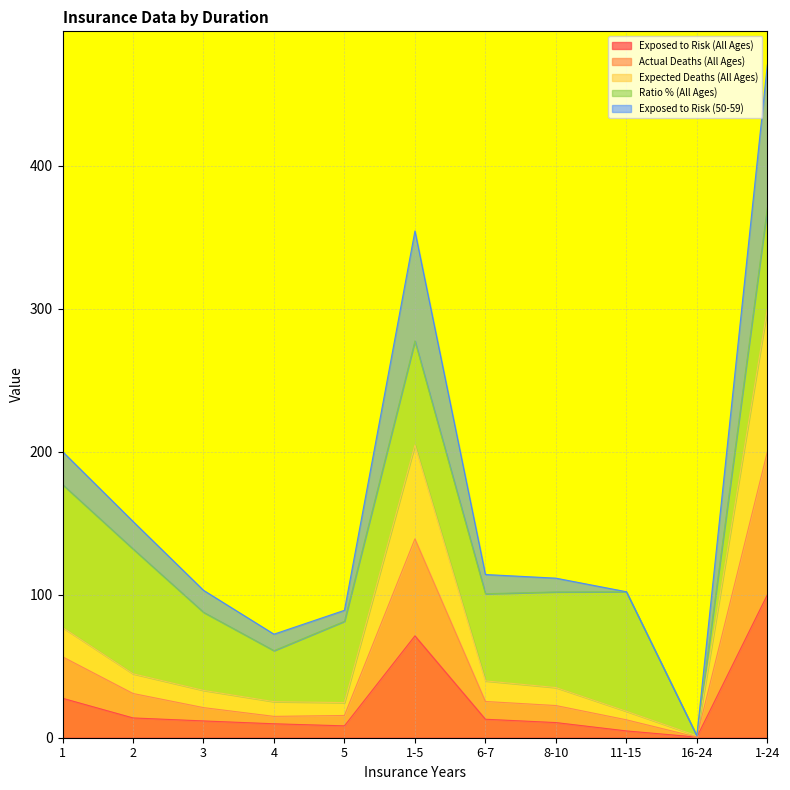

What is the label of the 10th point from the right?

2